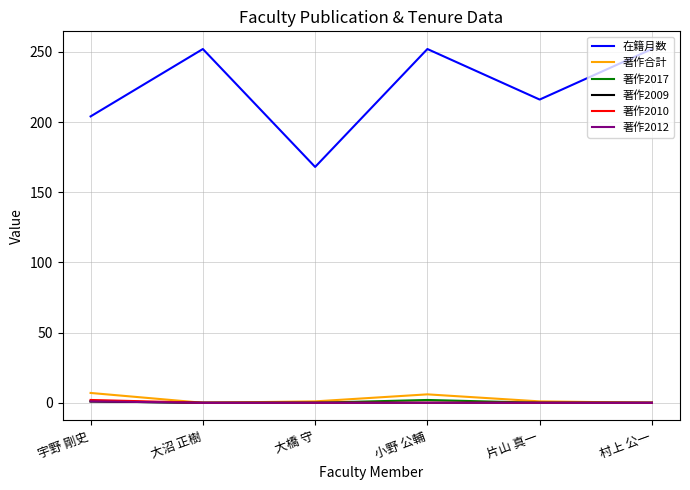

What is the maximum value shown in the chart?

252